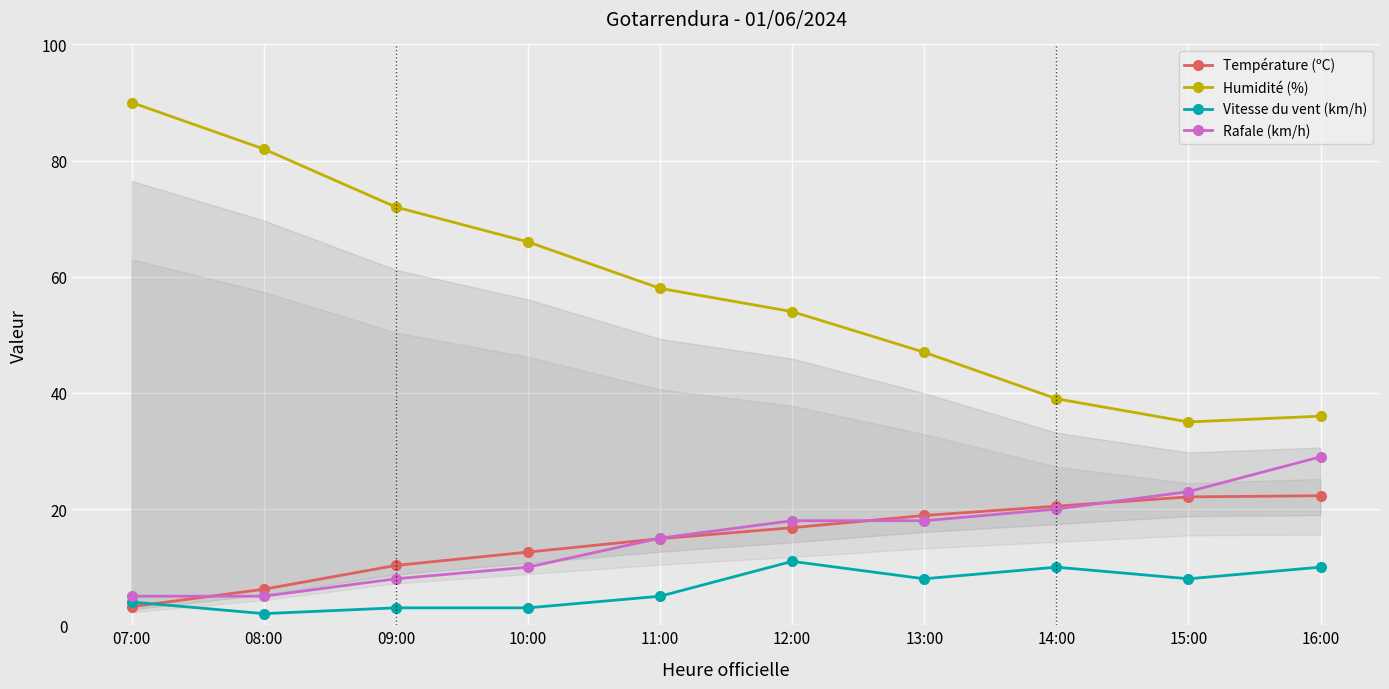

True or false: Rafale (km/h) and Vitesse du vent (km/h) intersect in this chart.

False